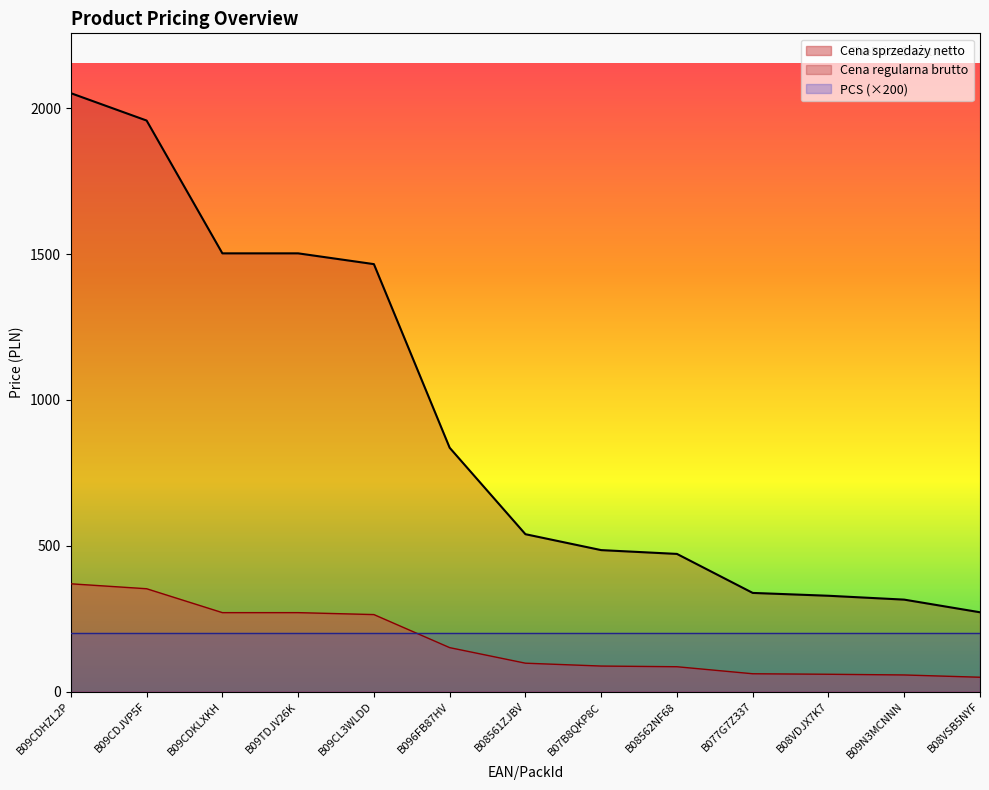

What is the approximate value of Cena regularna brutto at B09TDJV26K?

1502.5